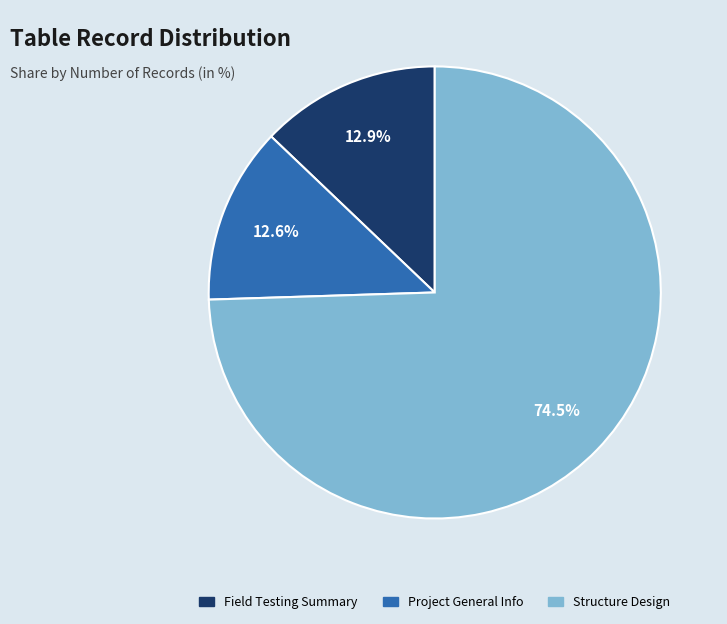

Does any single category account for the majority?

Yes